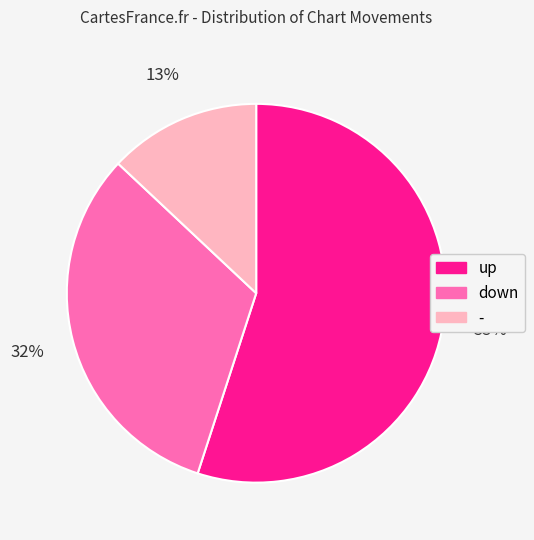

Rank the categories by value from lowest to highest.

-, down, up